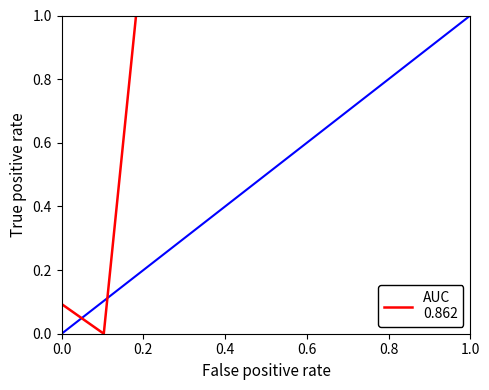

Is this an area chart (filled region under the line)?

No